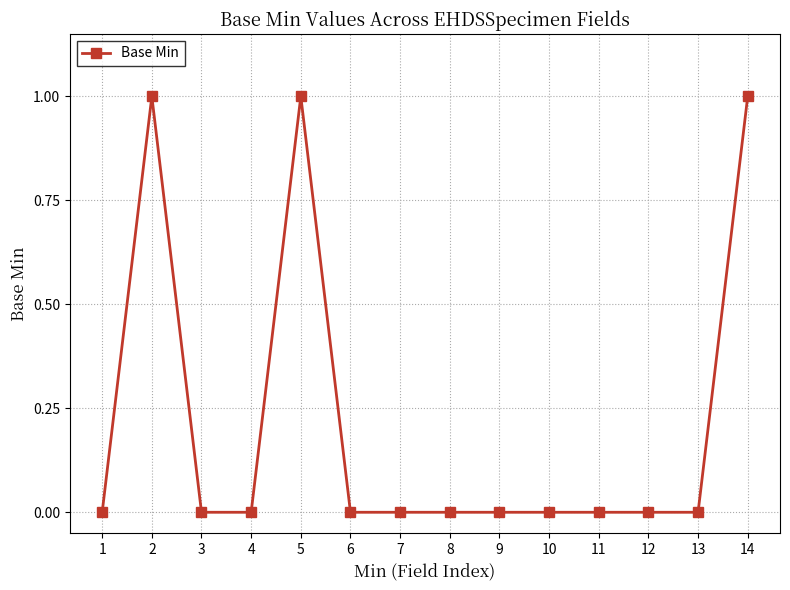

Where is the first local maximum?

2